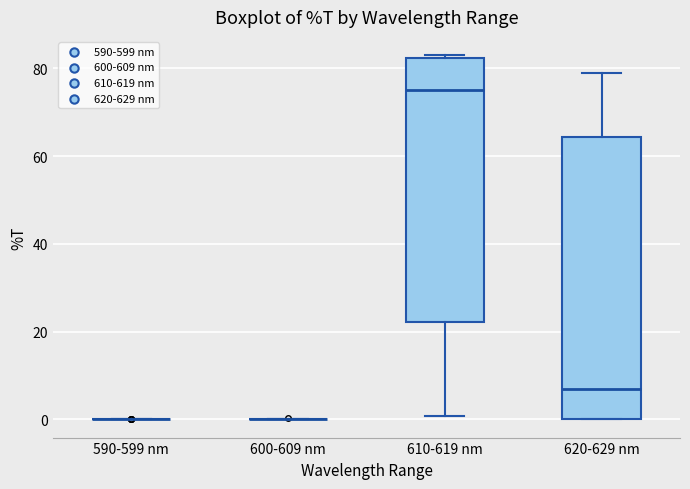

Reading left to right, read every box against the y-axis: the position of its median line, the range the box covers, and the ends of its whiskers. The values are not printed on the chart, so give them approximately, as read against the axis.

590-599 nm: box collapsed to a line at 0, whiskers 0 to 0
600-609 nm: box collapsed to a line at 0, whiskers 0 to 0
610-619 nm: median 76, box 22 to 82, whiskers 0 to 84
620-629 nm: median 6, box 0 to 64, whiskers 0 to 78